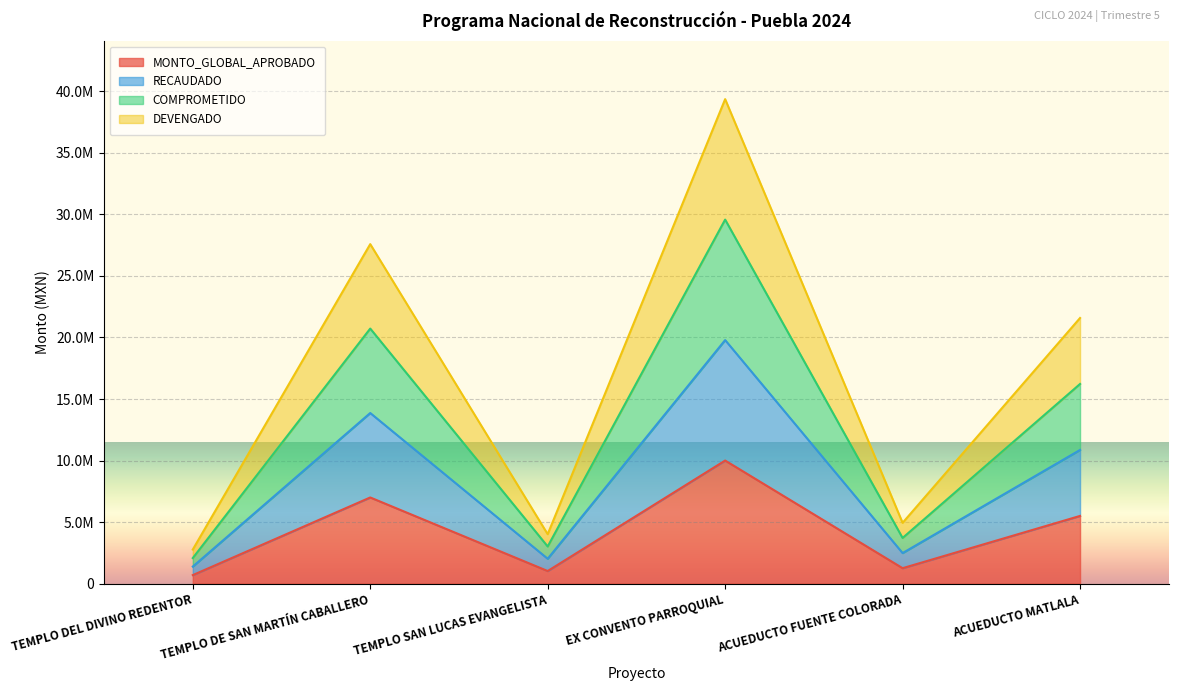

What is the value of the COMPROMETIDO point at the 4th from the left?

29575990.9